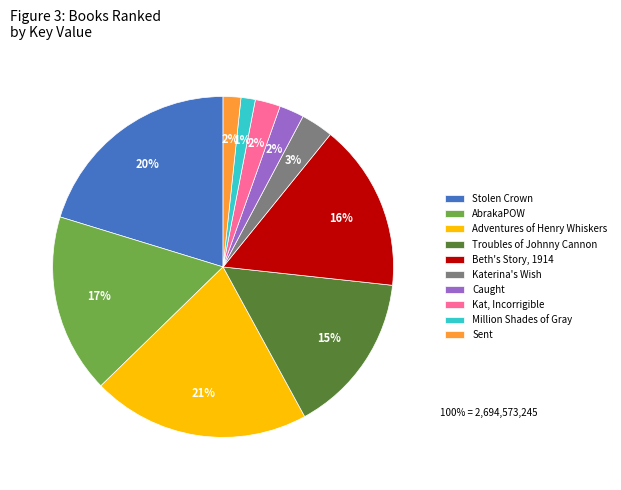

Between Katerina's Wish and Kat, Incorrigible, which is larger?

Katerina's Wish